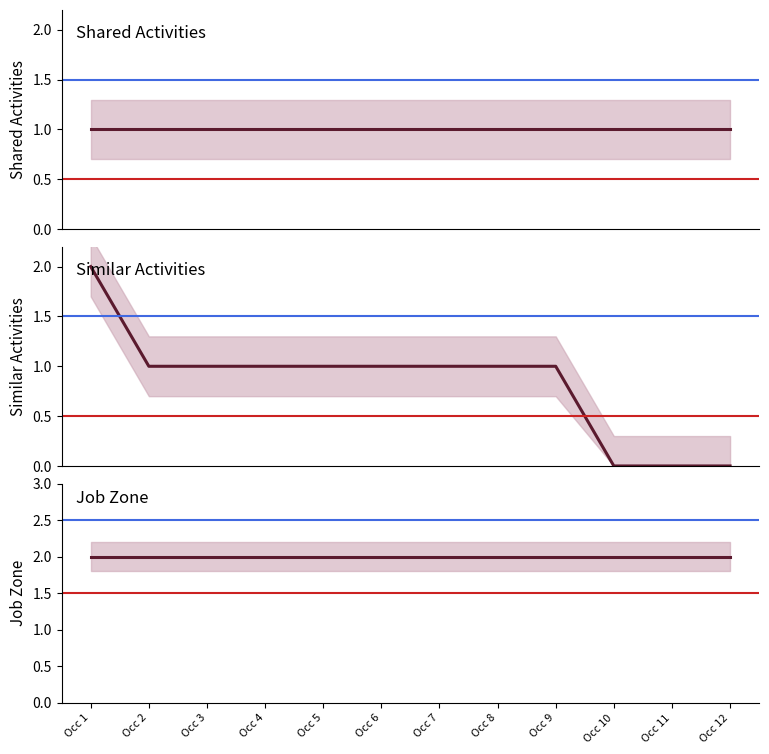

What are all the series names shown in the legend?

Shared Activities, Similar Activities, Job Zone